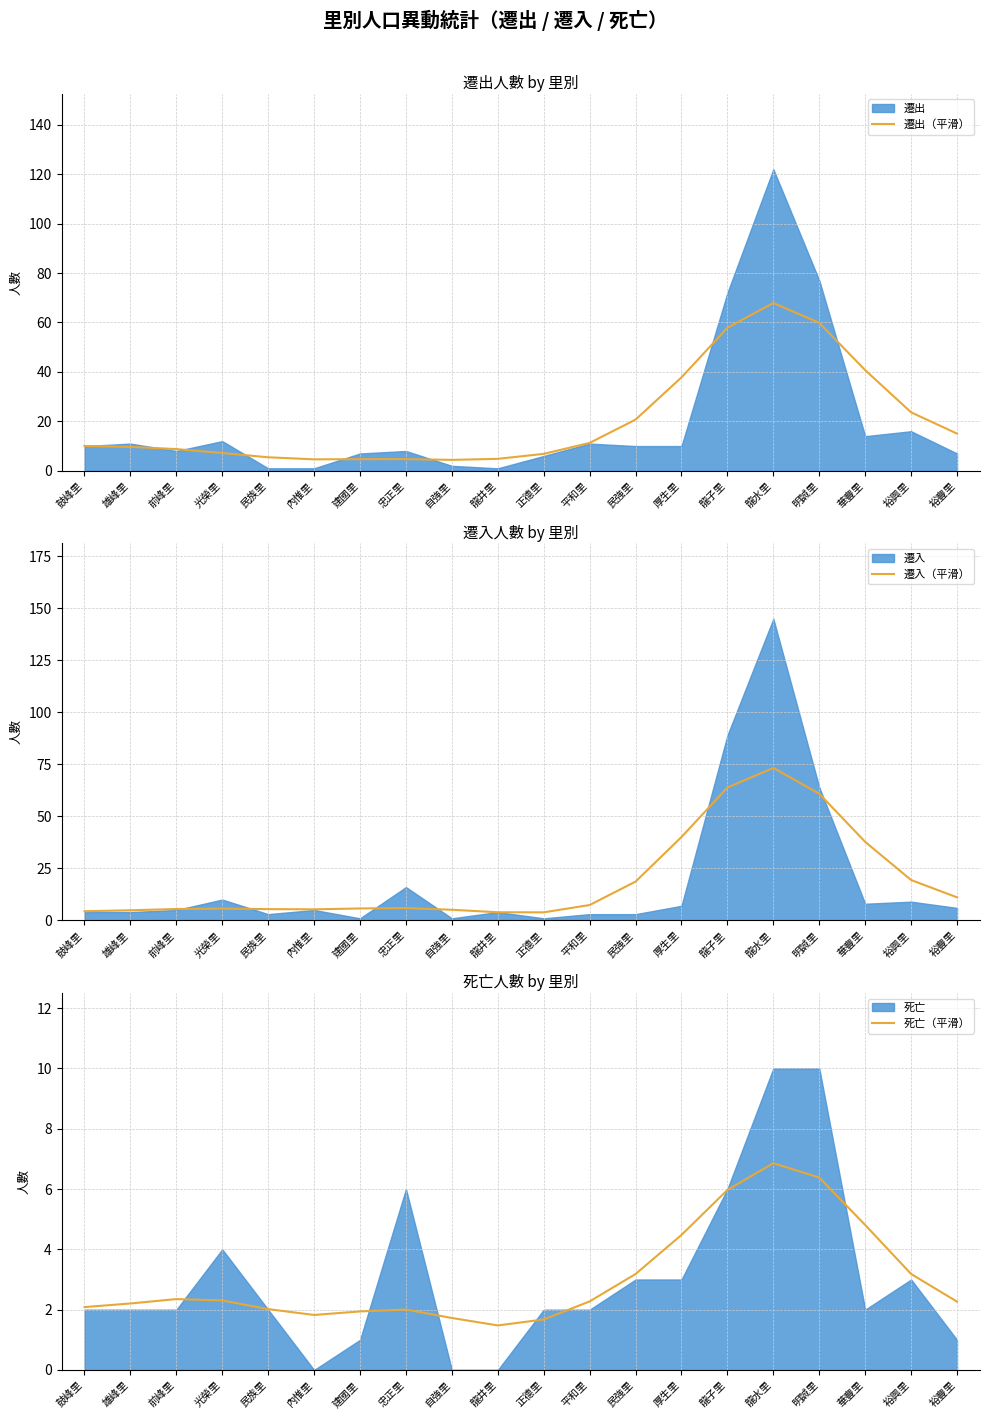

What is the difference between the second highest and minimum values in the 遷出（平滑） series?

55.4